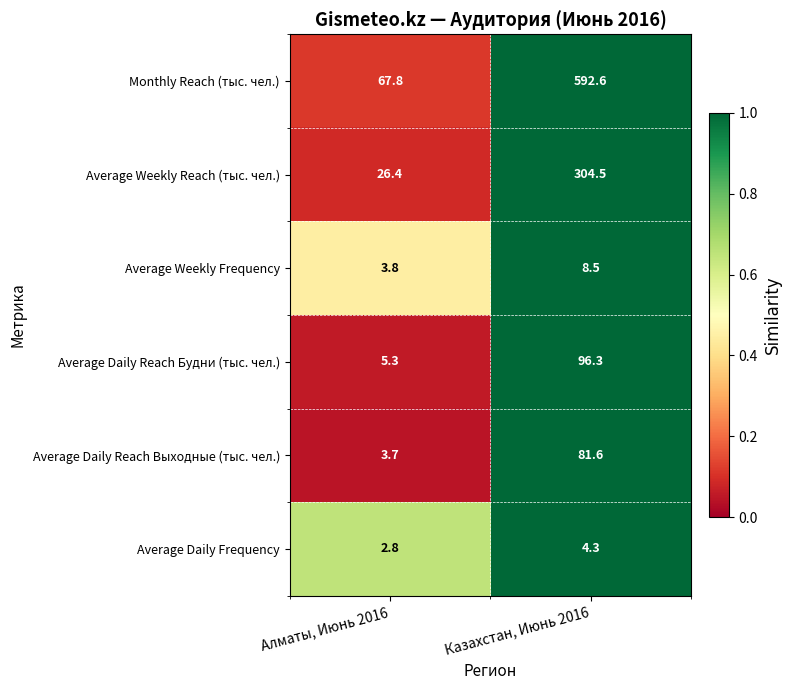

Which series has the largest range (max minus min)?

Monthly Reach (тыс. чел.)